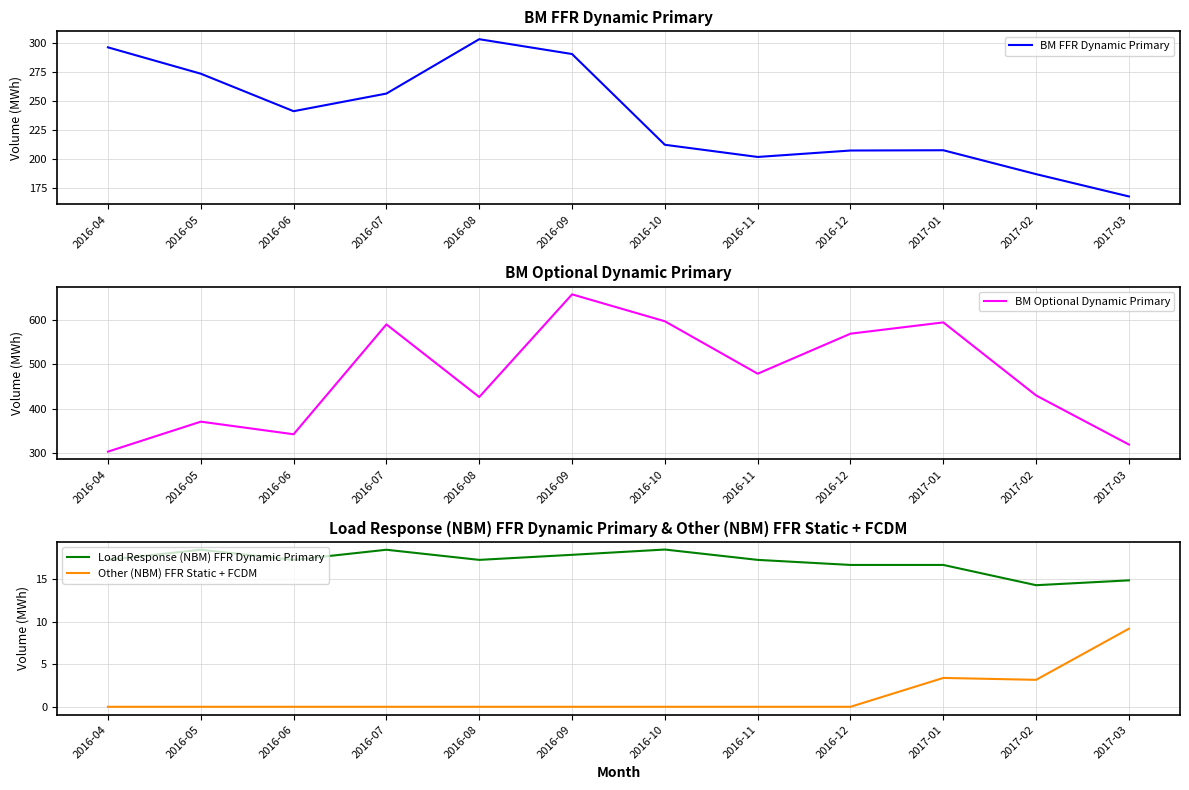

Where is the first local maximum for Load Response (NBM) FFR Dynamic Primary?

2016-05